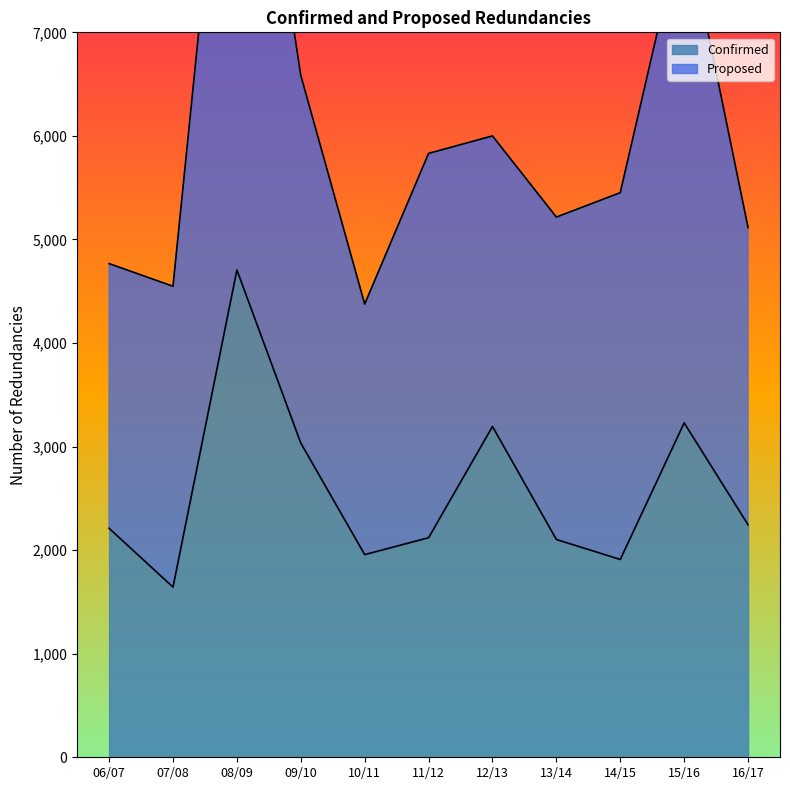

Read the value at 10/11.

1957